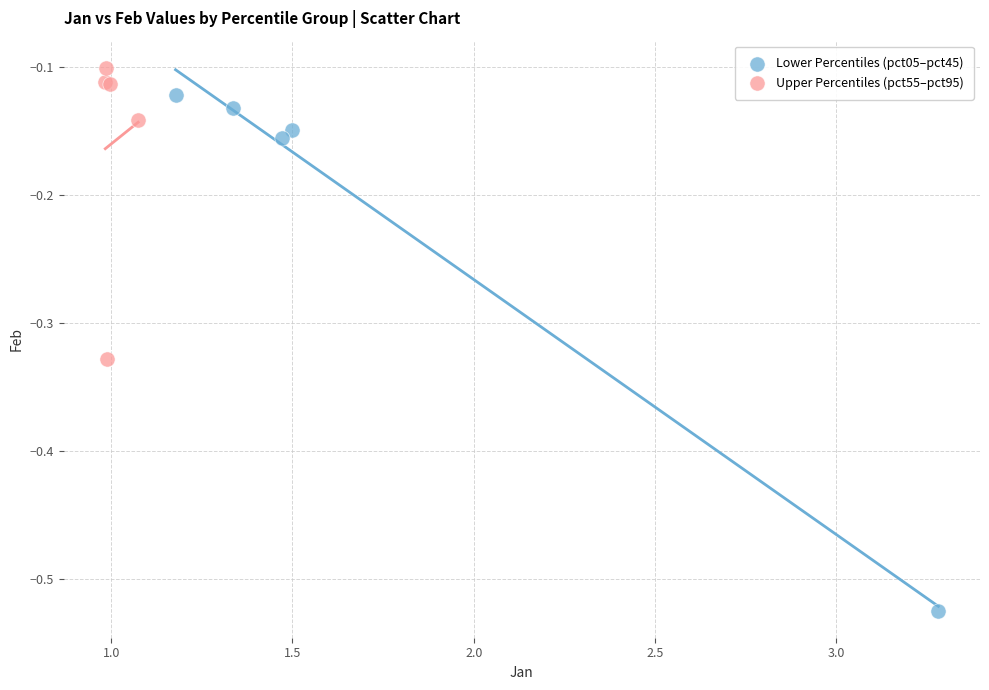

Which series has the widest spread of Y values?

Lower Percentiles (pct05–pct45)